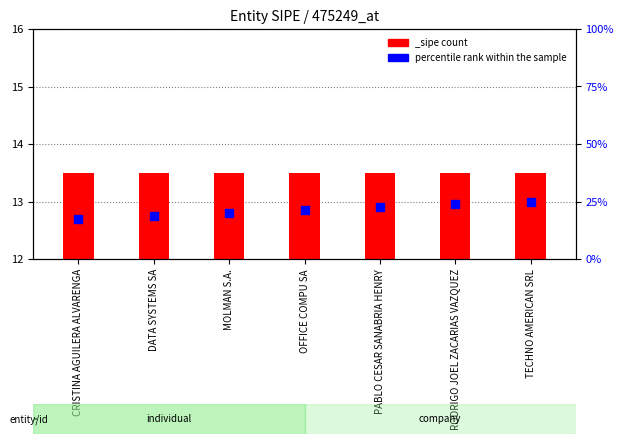

What is the change in value from DATA SYSTEMS SA to OFFICE COMPU SA?

+0.1